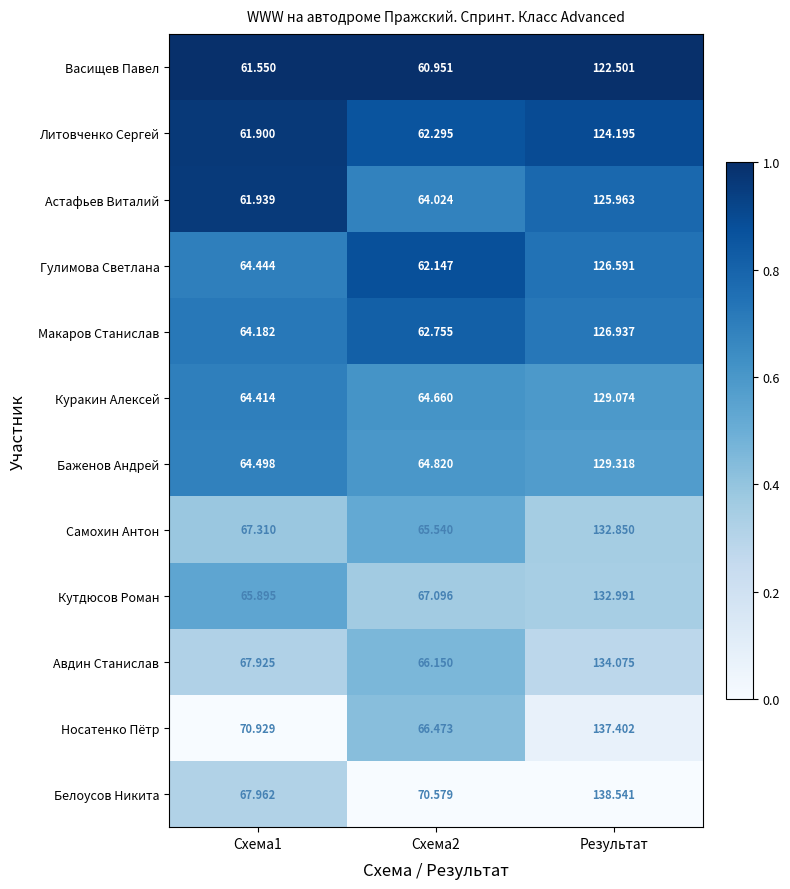

What is the spread (max minus min) of values at Схема1?

9.4